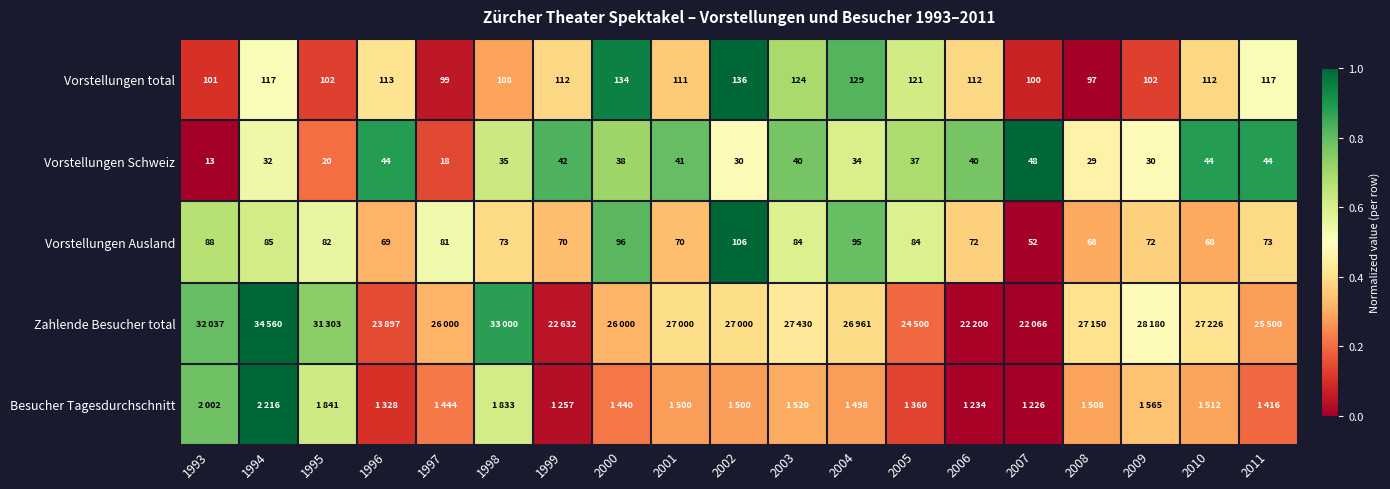

Is the value of Vorstellungen Ausland at 2011 greater than the value of Vorstellungen Schweiz at 2009?

Yes